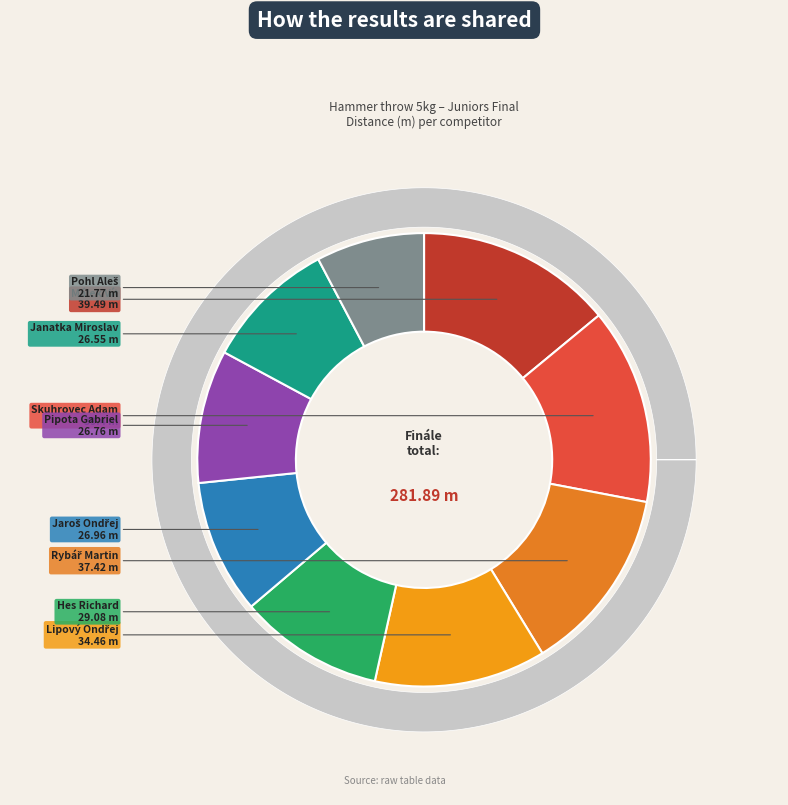

True or false: Pipota Gabriel accounts for 21% of the total.

False